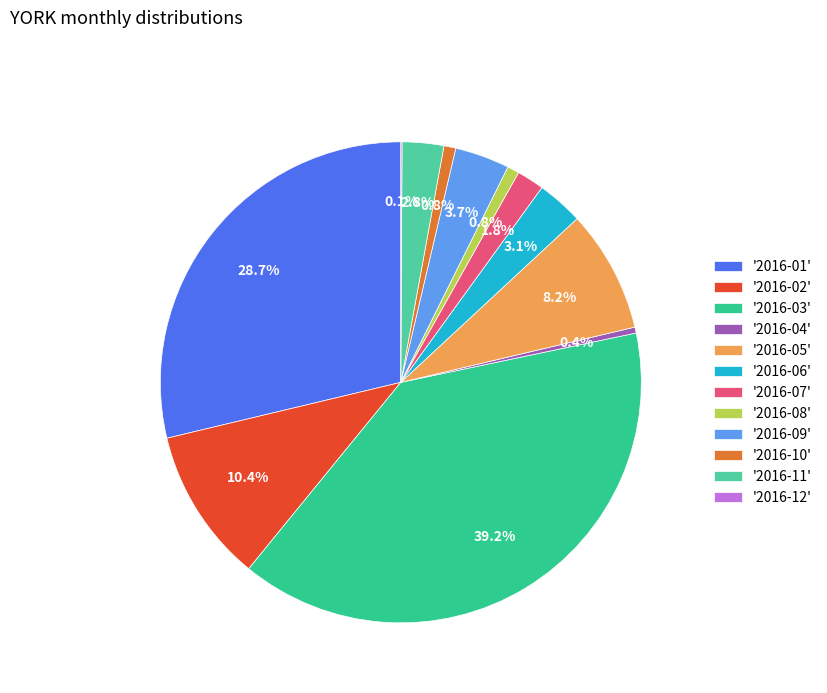

Rank the categories by value from highest to lowest.

2016-03, 2016-01, 2016-02, 2016-05, 2016-09, 2016-06, 2016-11, 2016-07, 2016-08, 2016-10, 2016-04, 2016-12